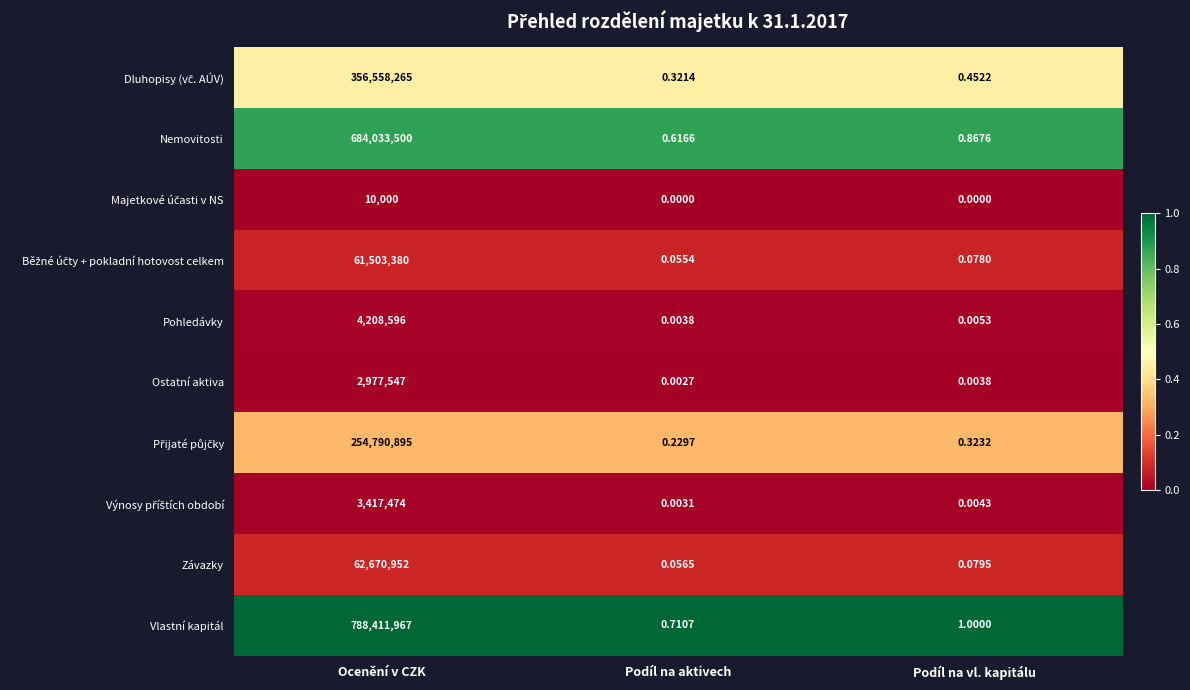

Rank the categories by Závazky value from lowest to highest.

Podíl na aktivech, Podíl na vl. kapitálu, Ocenění v CZK